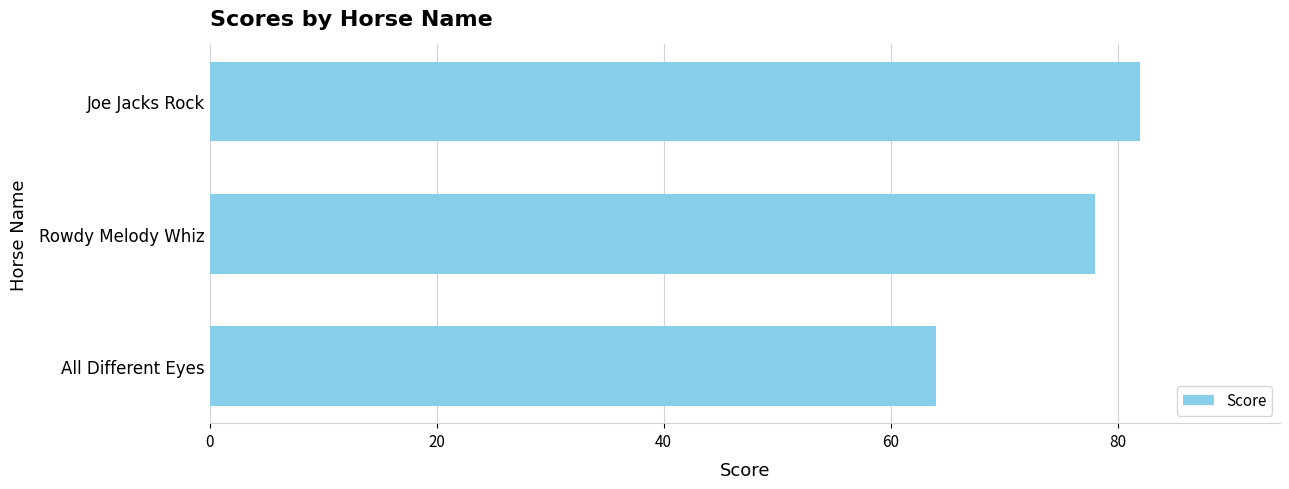

What is the sum of all values?

224